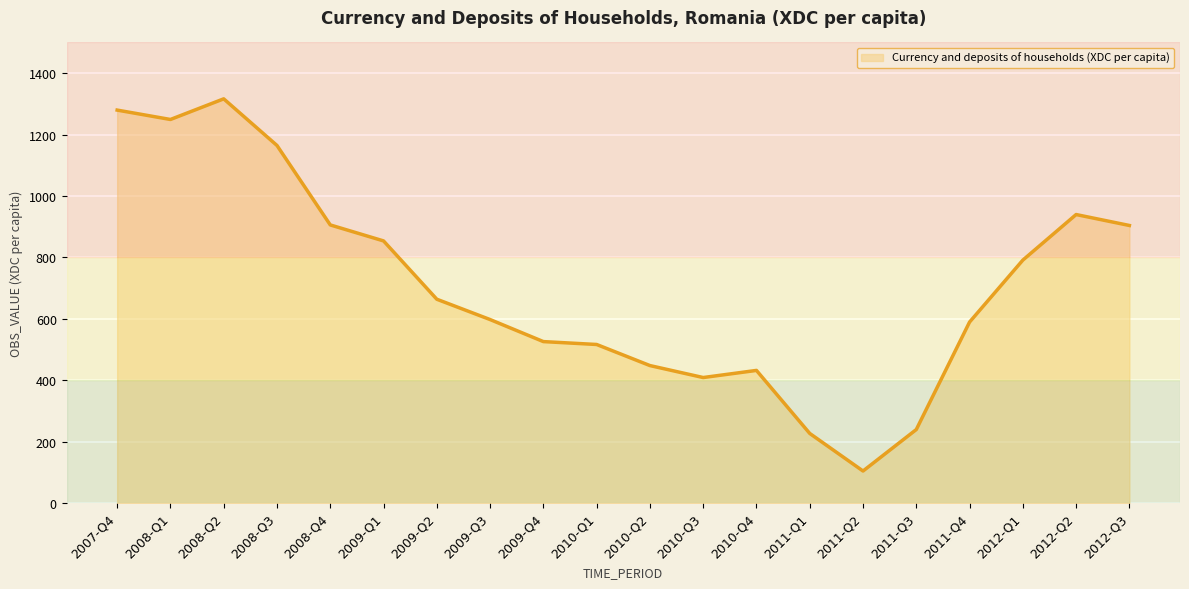

What is the approximate value at 2010-Q3?

408.4